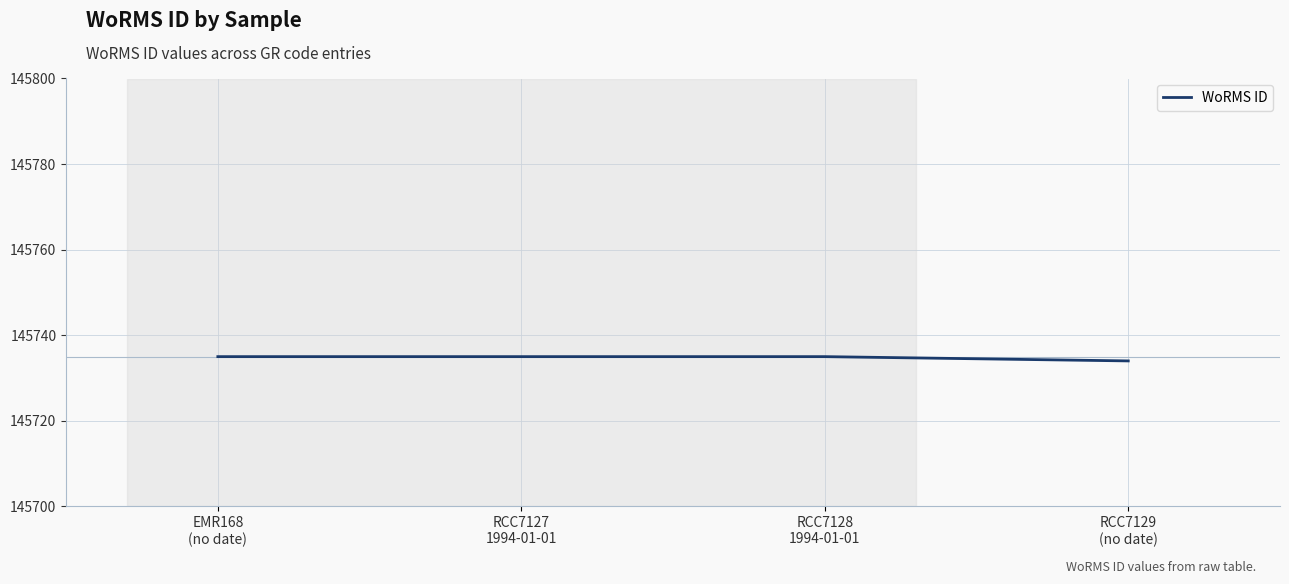

Reading left to right, transcribe all the data shown in this chart.

145735	145735	145735	145734